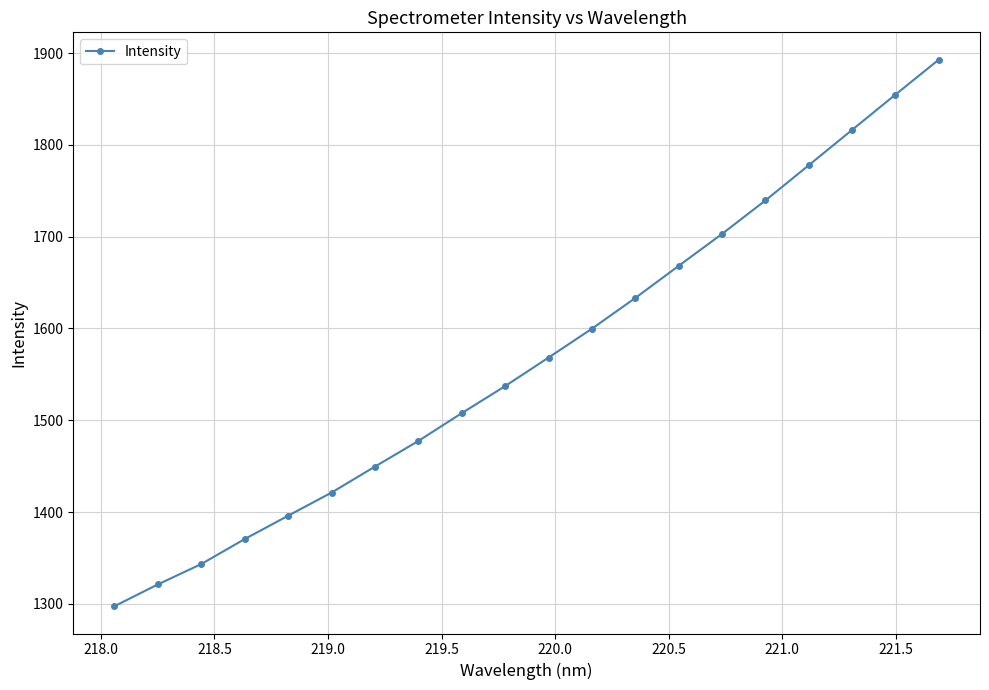

How many lines are shown in the chart?

1